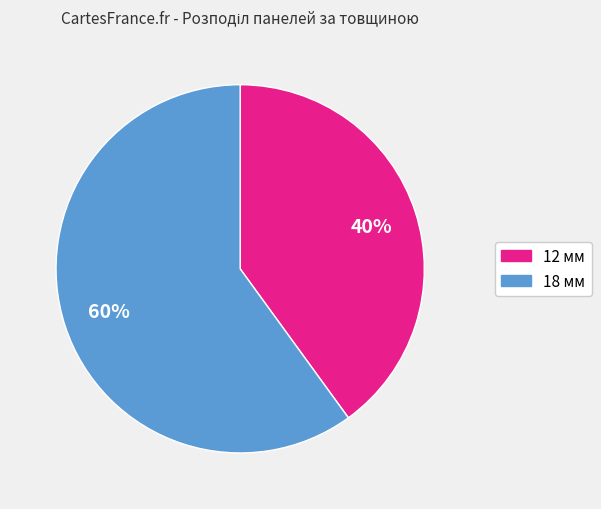

To the nearest percent, what percentage of the pie is 18?

60%